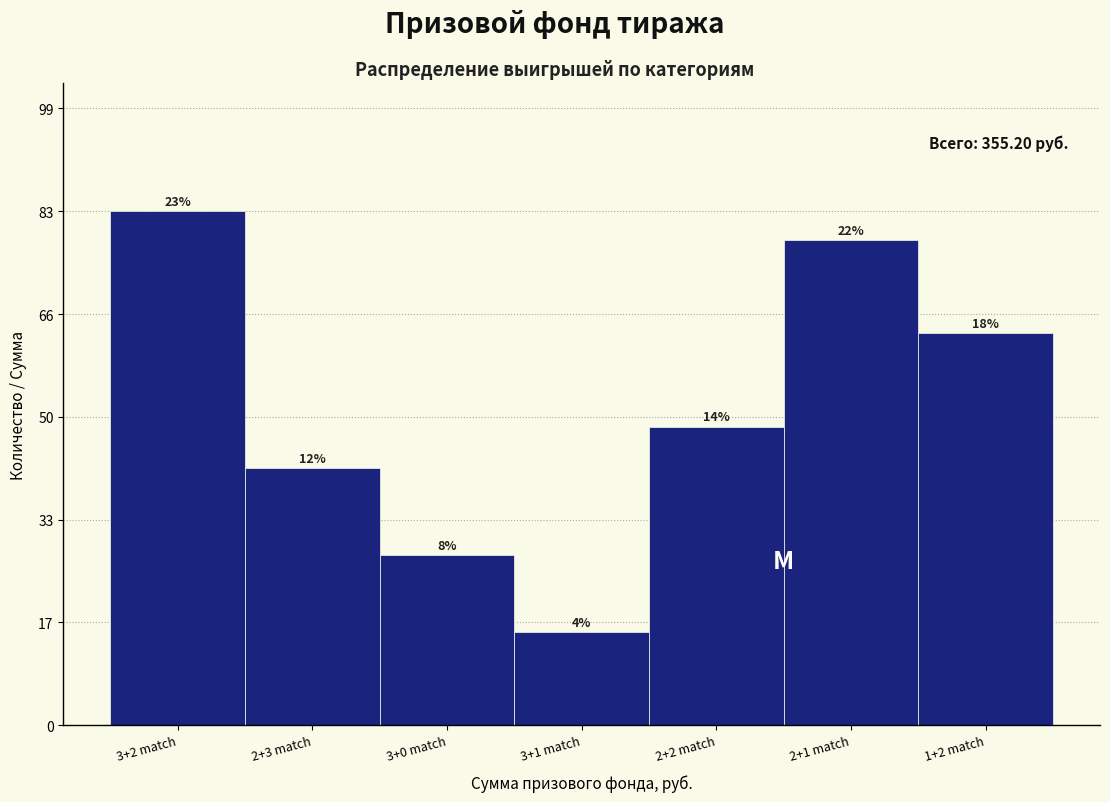

Are the bars horizontal?

No